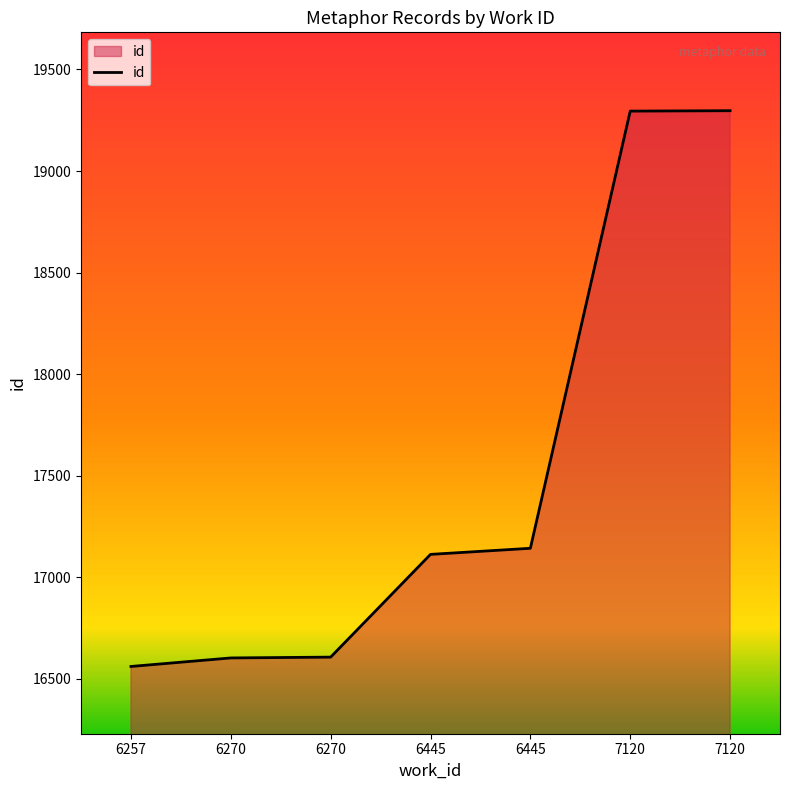

How many lines are shown in the chart?

1